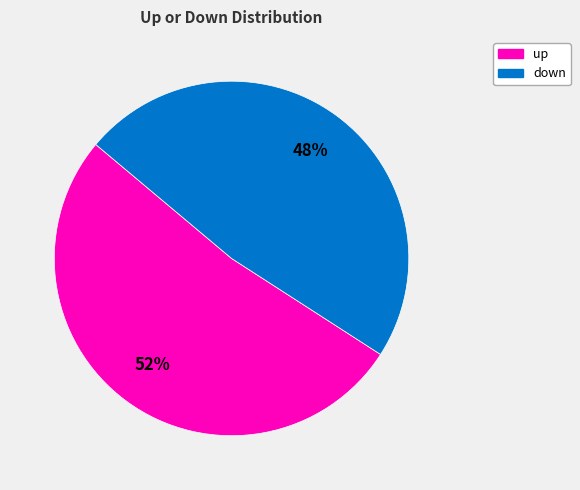

To the nearest percent, what is the average slice percentage?

50%